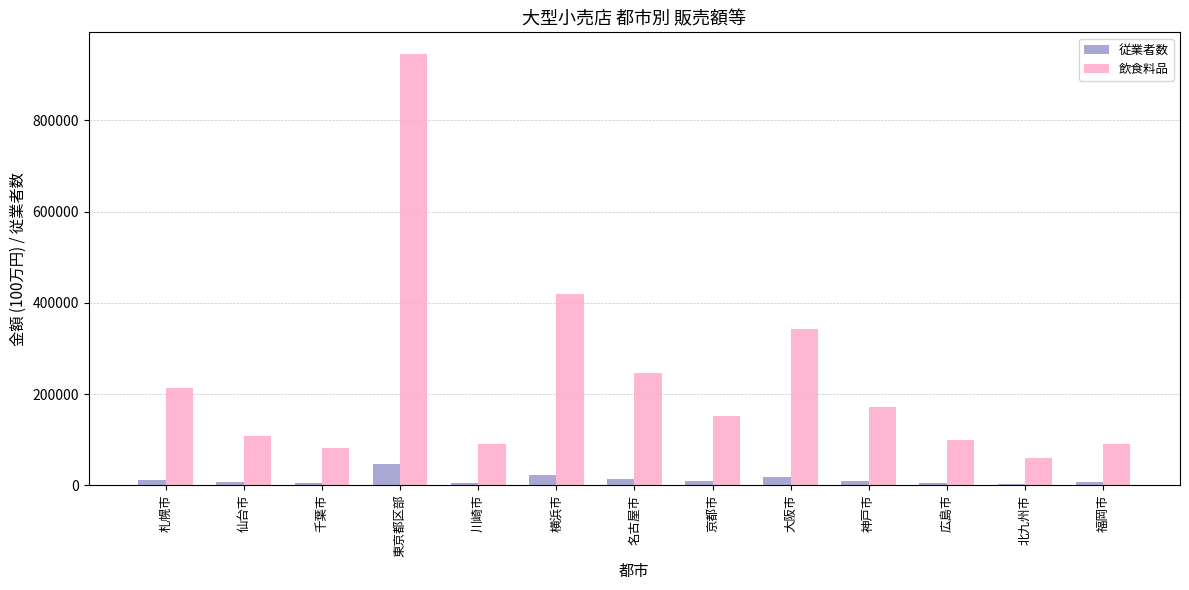

What are all the series names shown in the legend?

従業者数, 飲食料品